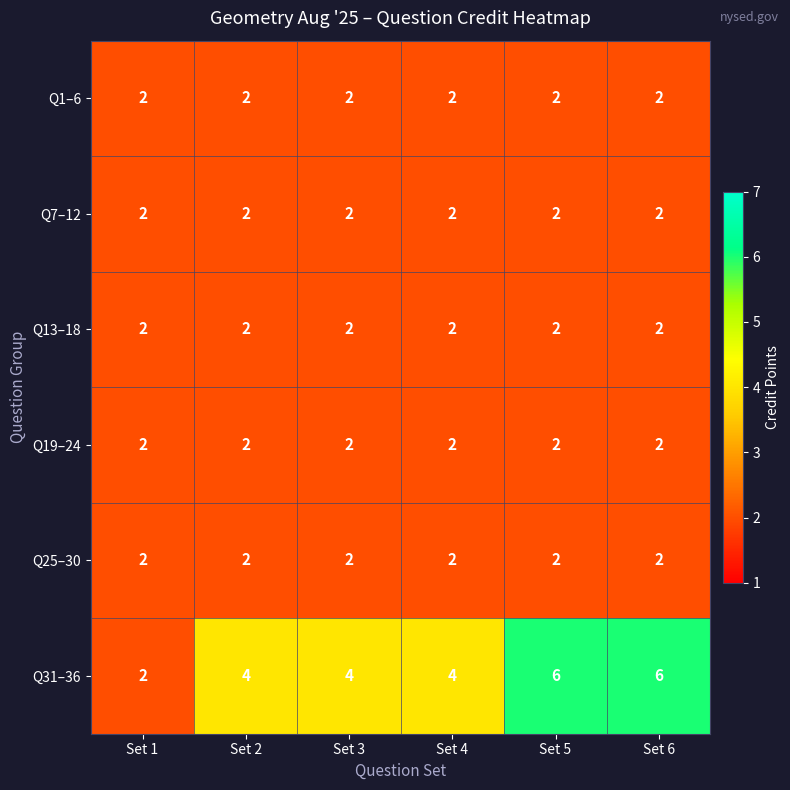

Between Set 1 and Set 4, which series saw the biggest shift?

Q31–36